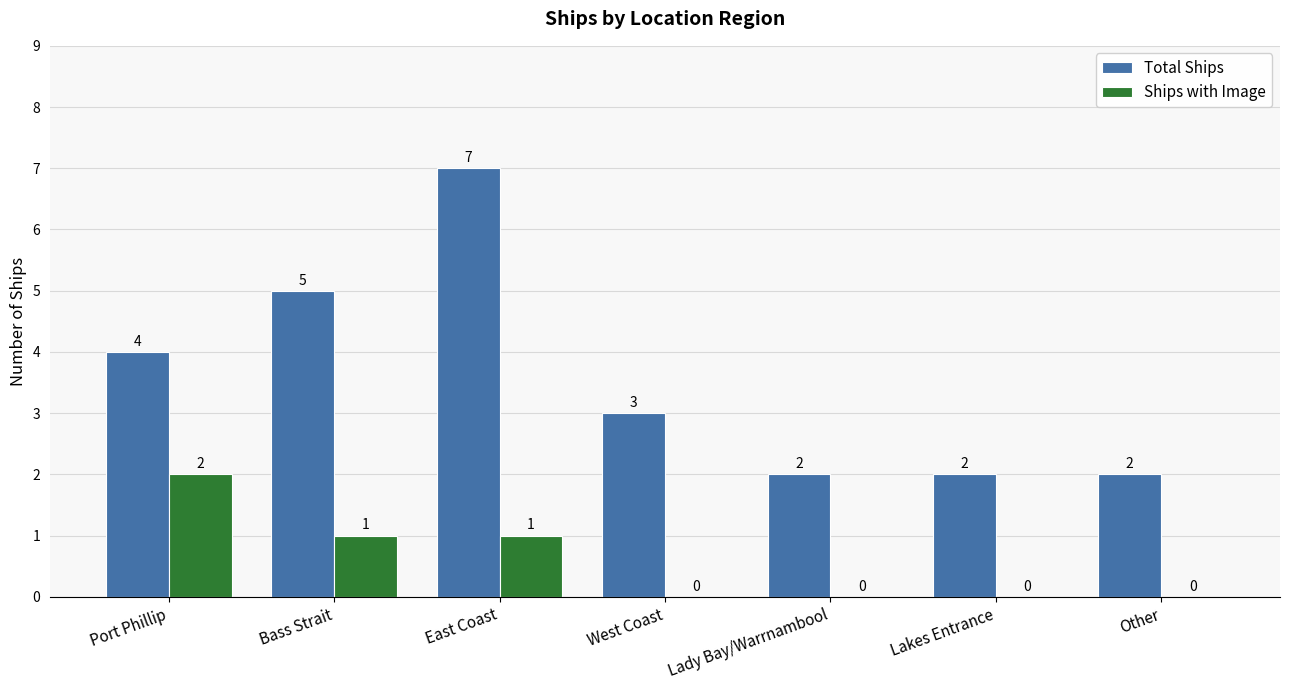

How many Ships with Image values are between 0 and 1?

6